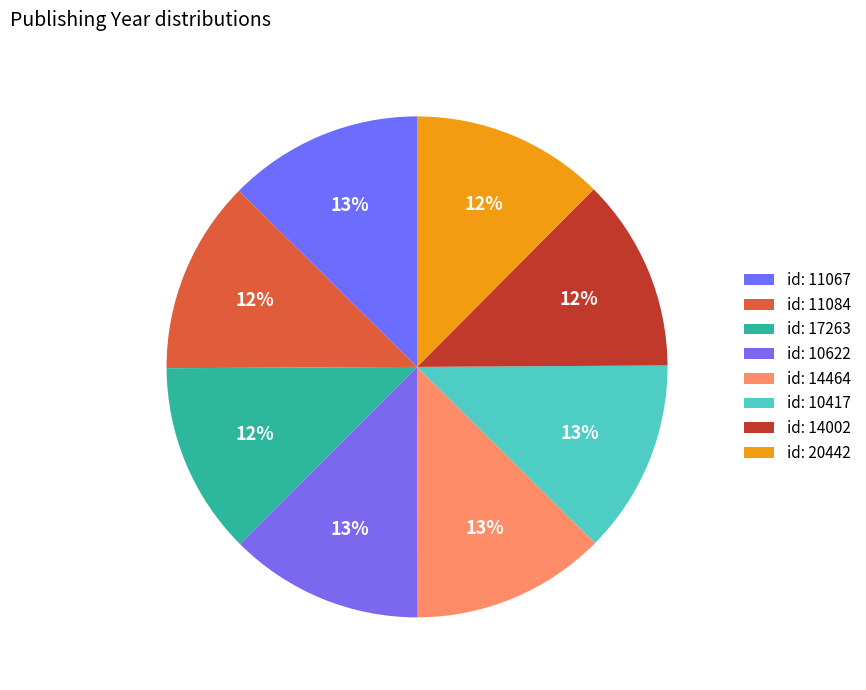

Count the number of slices in the pie.

8